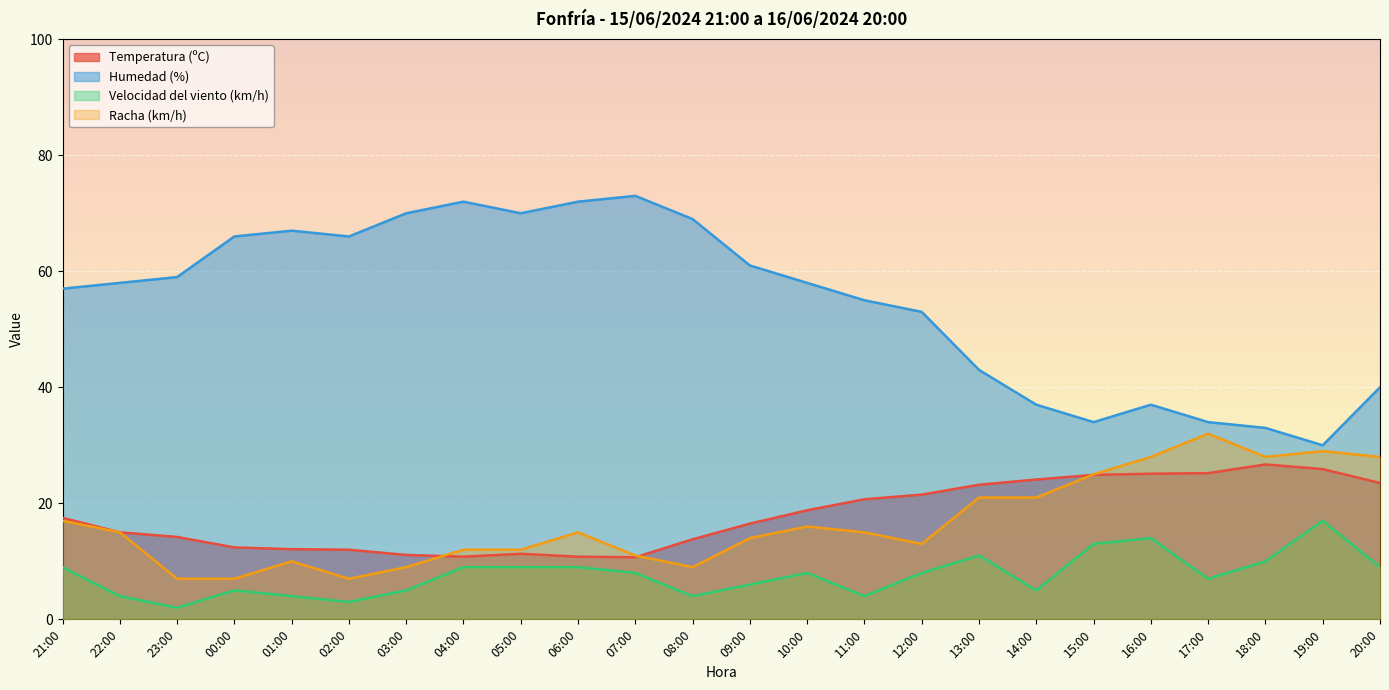

The Velocidad del viento (km/h) series shows 4.0 at 01:00. True or false?

True